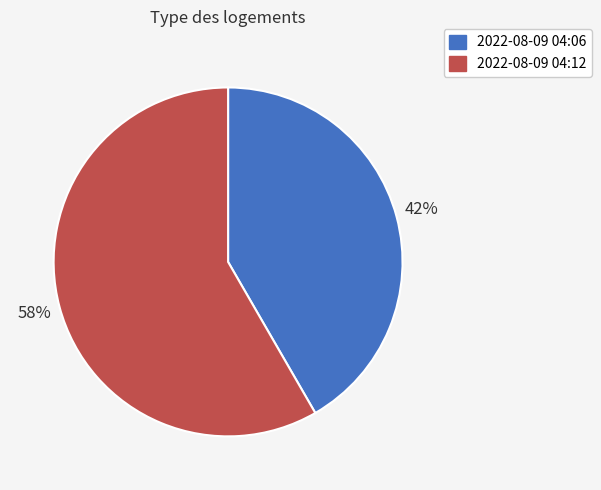

What is the ratio of the value at 2022-08-09 04:12 to the value at 2022-08-09 04:06?

1.4